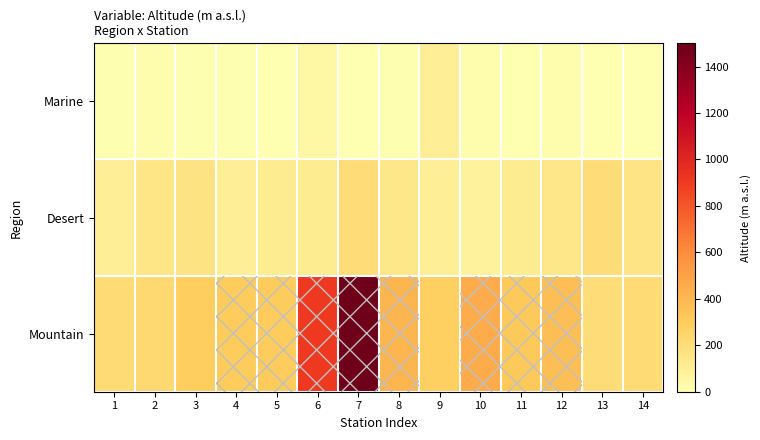

What is the spread (max minus min) of values at 8?

396